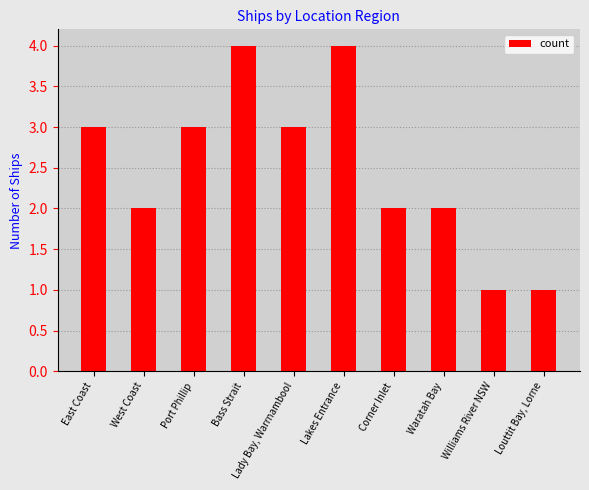

What is the difference between the maximum and second lowest values?

3